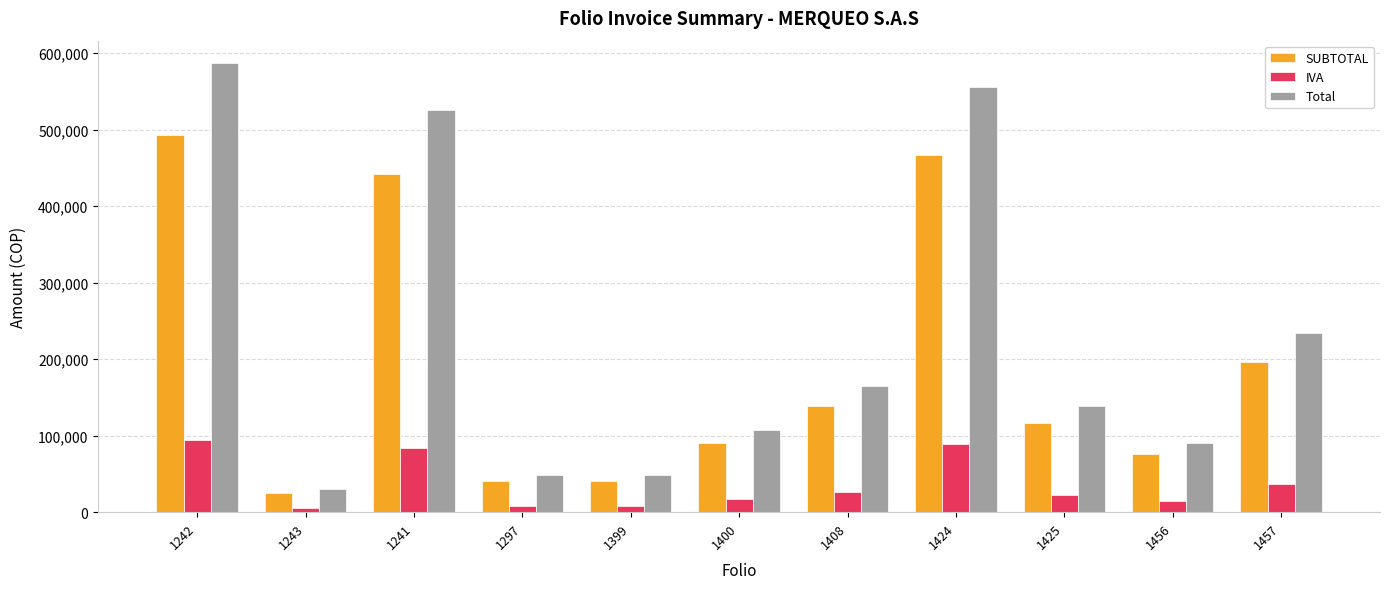

Count the number of data series in this chart.

3